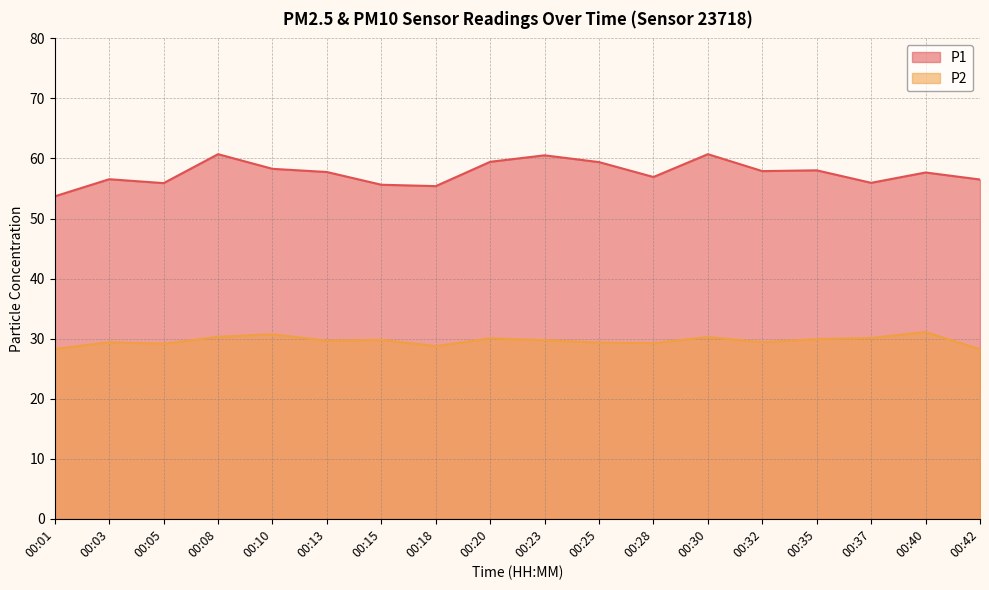

Where is P1 nearest to the value 57?

00:28